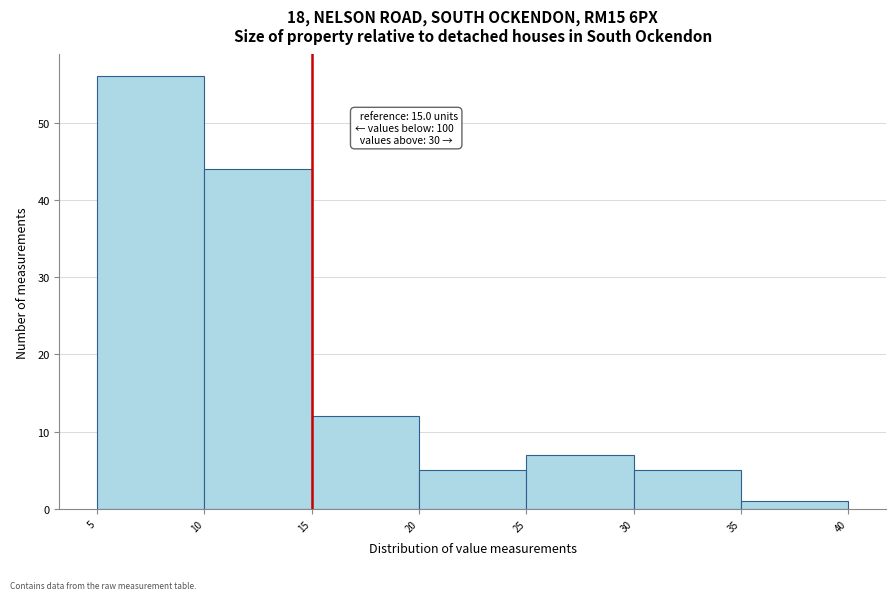

Which range on the x-axis has the tallest bar?

5 to 10